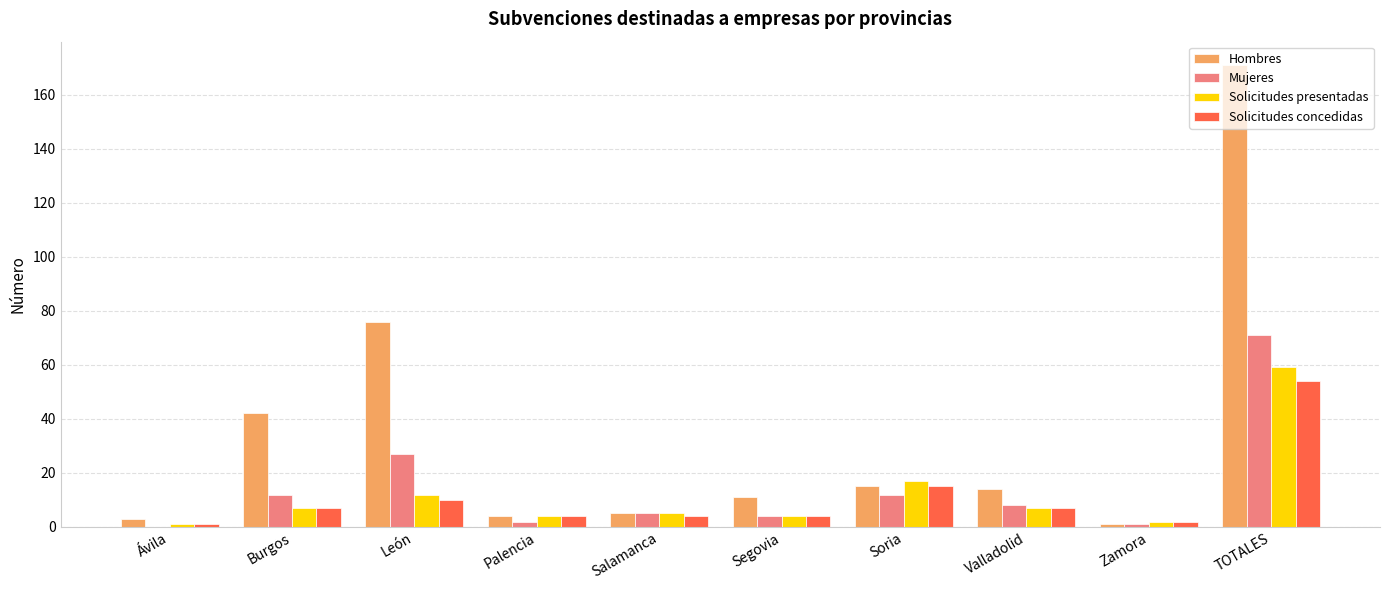

Are the bars horizontal?

No